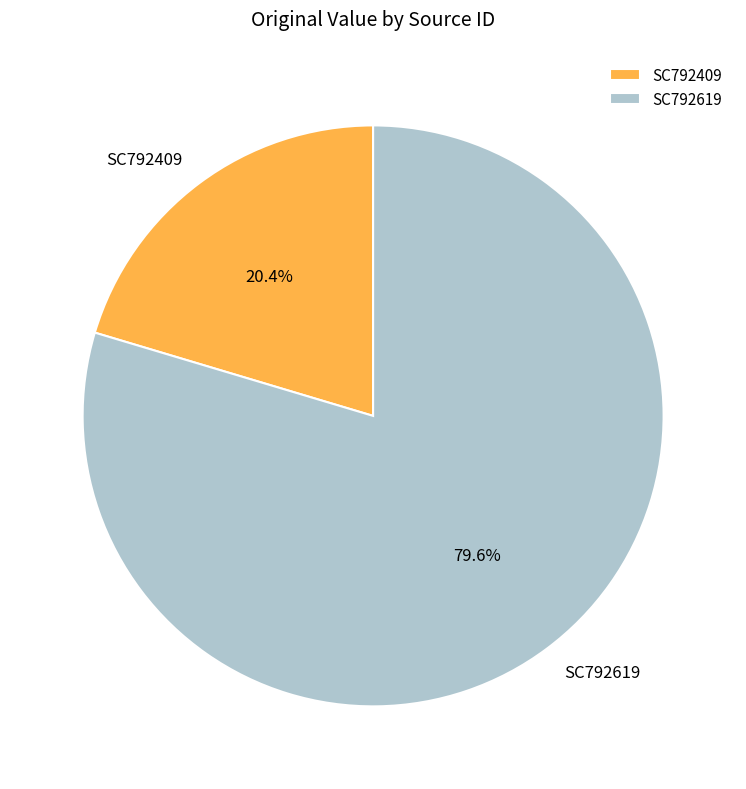

Is there a majority slice in this chart?

Yes